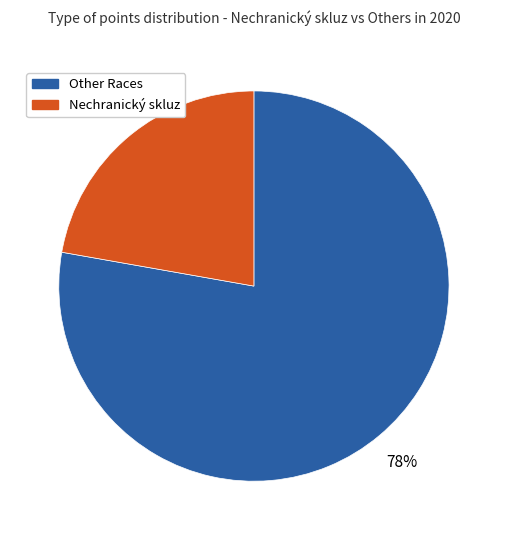

Count the number of slices in the pie.

2